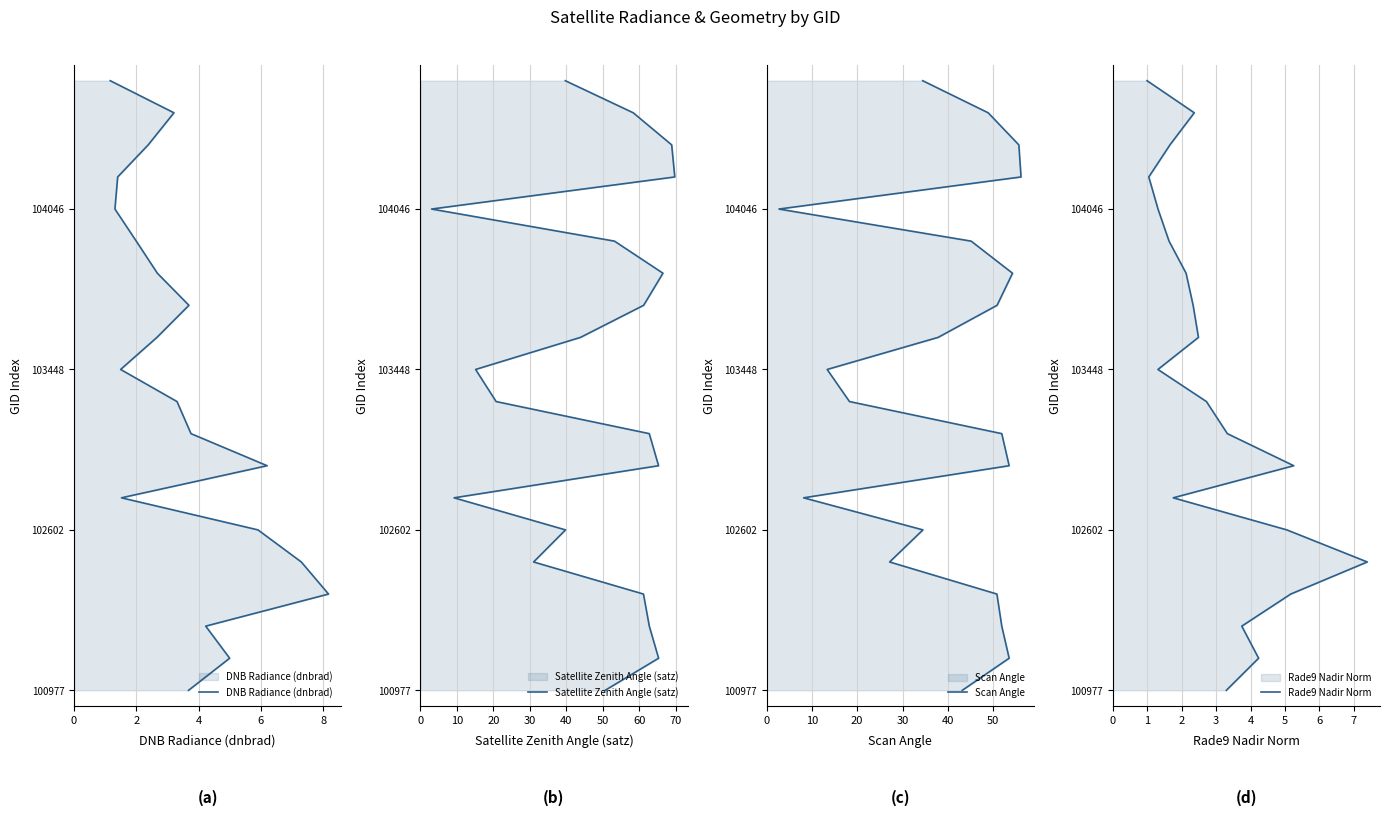

True or false: Satellite Zenith Angle (satz) has more than 2 points higher than both neighbors.

False